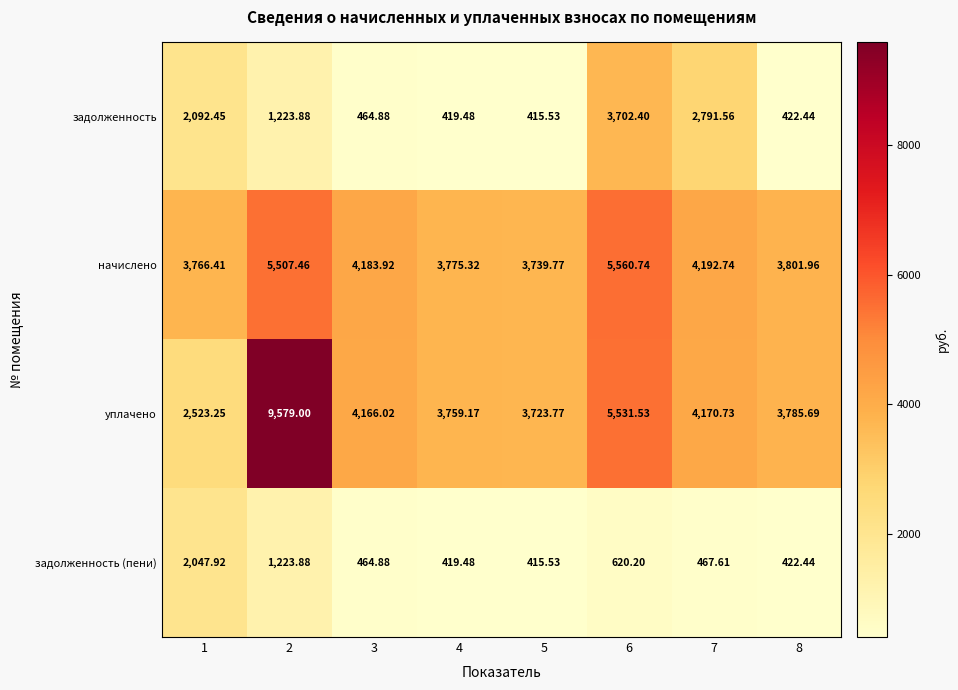

Which series has the largest range (max minus min)?

уплачено